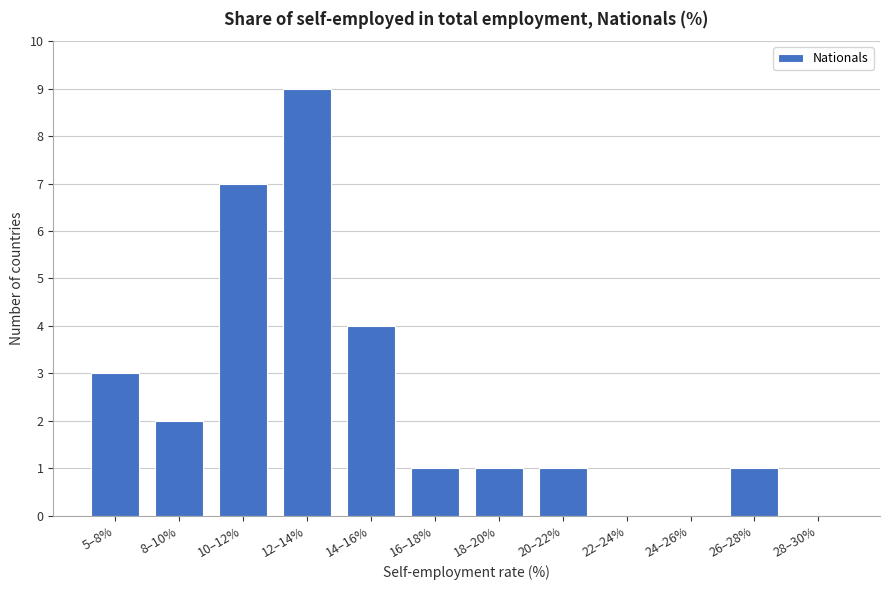

Reading left to right, what are all the values shown in this chart?

5–8%=3	8–10%=2	10–12%=7	12–14%=9	14–16%=4	16–18%=1	18–20%=1	20–22%=1	22–24%=0	24–26%=0	26–28%=1	28–30%=0